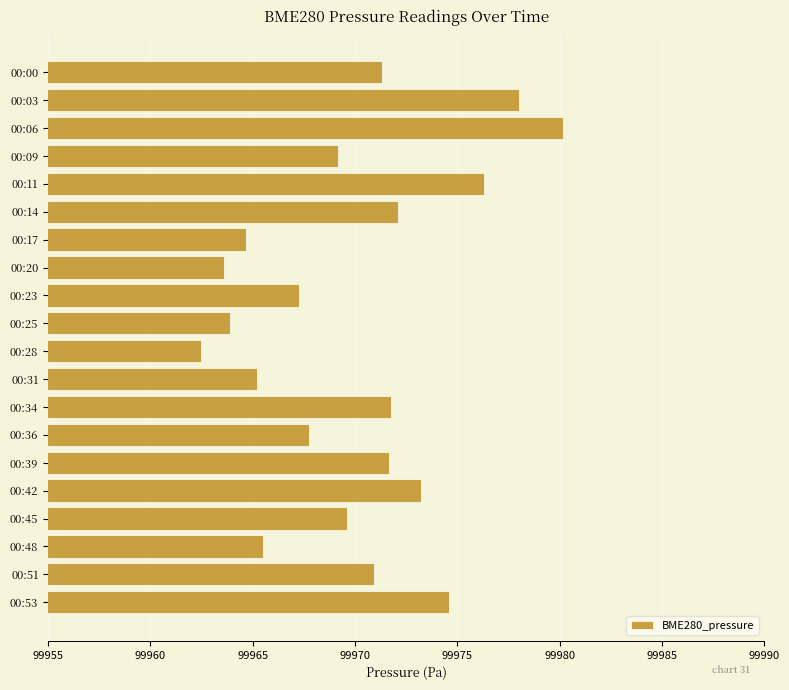

Which category has the highest value across all series?

00:06